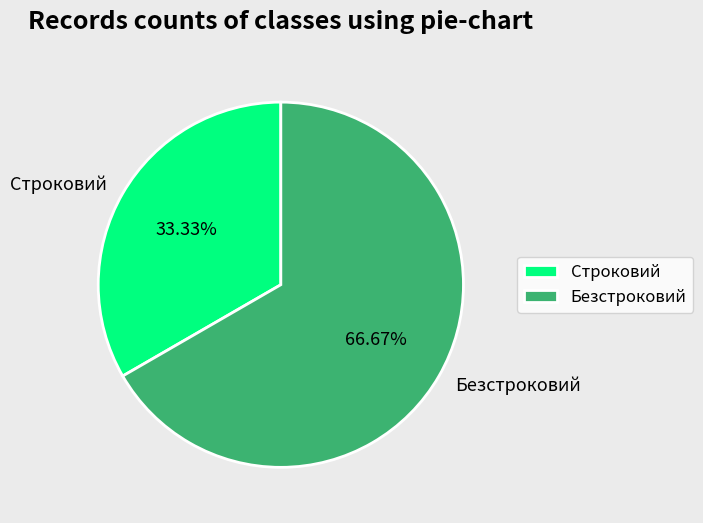

To the nearest percent, what portion does Безстроковий represent?

67%